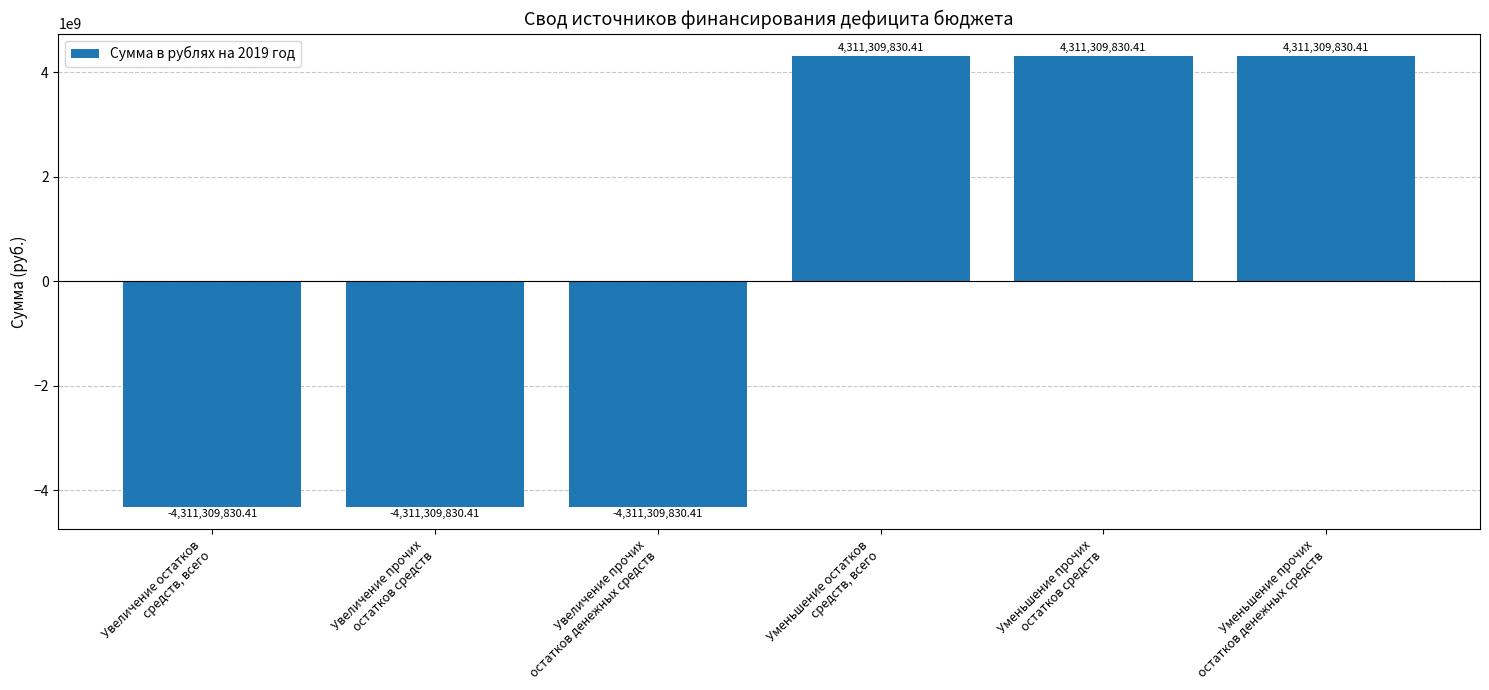

What is the difference between the values at Уменьшение прочих
остатков средств and Увеличение остатков
средств, всего?

8622619660.8